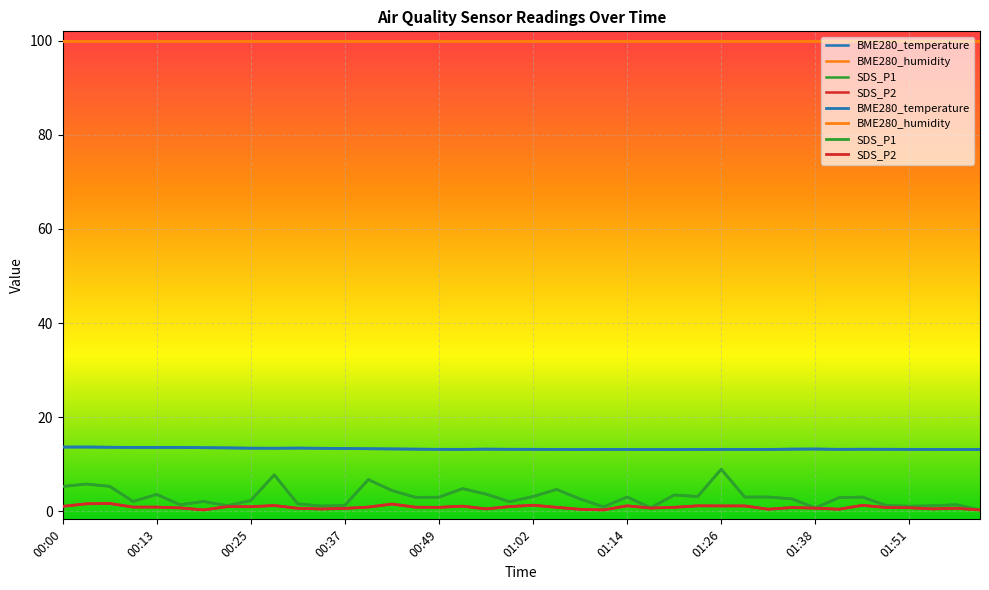

What is the label of the 12th point from the left?

00:34